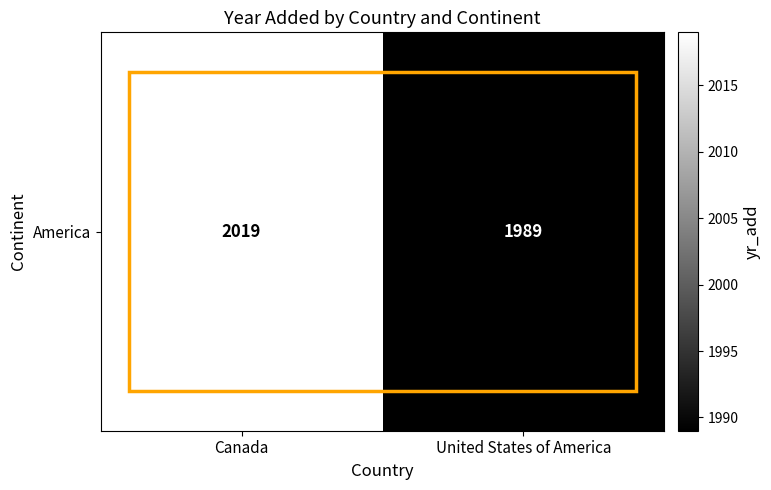

Reading left to right, extract all data points from this chart.

Canada=2019	United States of America=1989